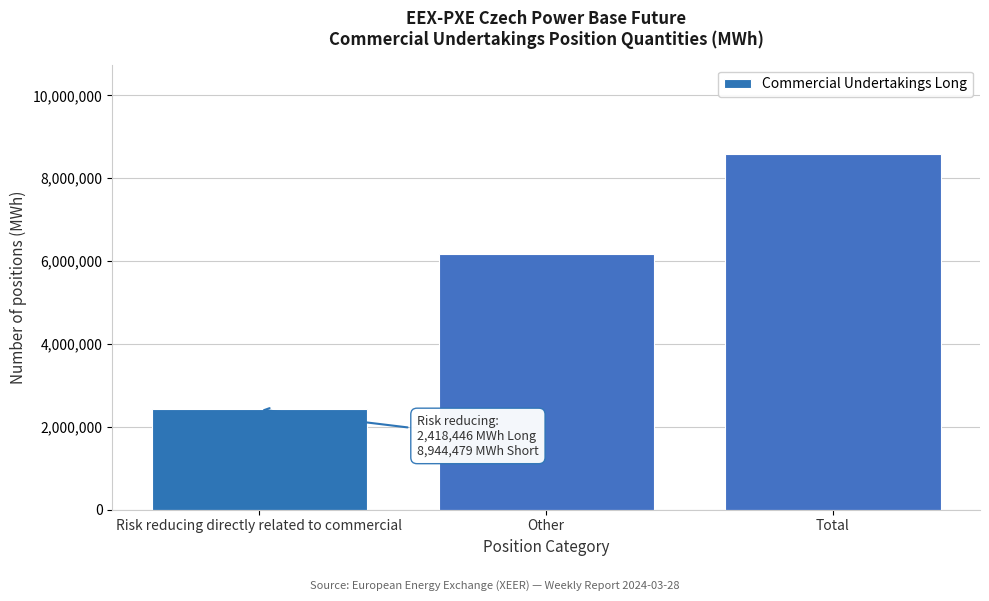

Reading left to right, transcribe all the data shown in this chart.

2418446	6171549	8589995